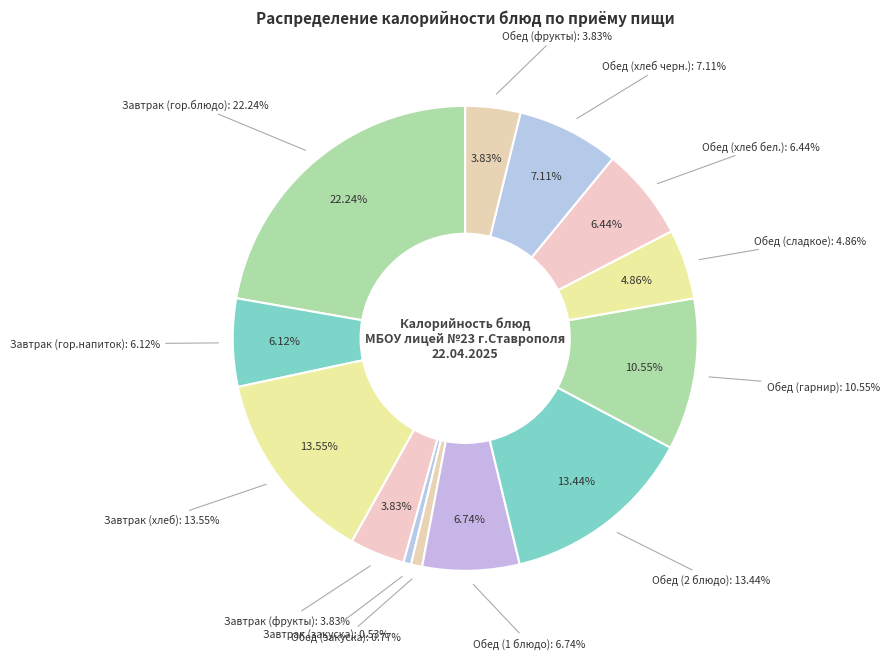

Which slice is the smallest?

Завтрак (закуска)